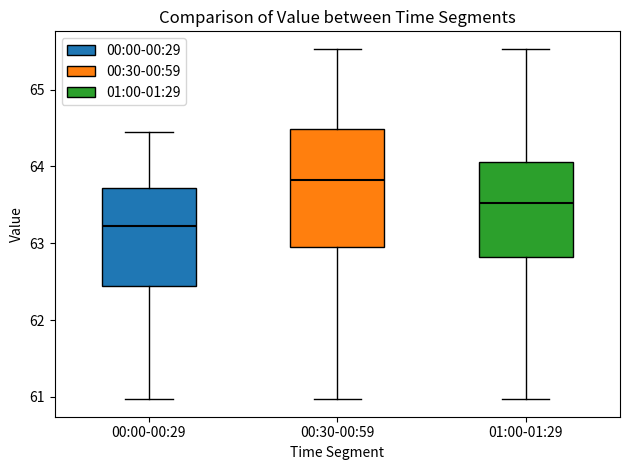

Reading left to right, read every box against the y-axis: the position of its median line, the range the box covers, and the ends of its whiskers. The values are not printed on the chart, so give them approximately, as read against the axis.

00:00-00:29: median 63.2, box 62.4 to 63.7, whiskers 61.0 to 64.5
00:30-00:59: median 63.8, box 63.0 to 64.5, whiskers 61.0 to 65.5
01:00-01:29: median 63.5, box 62.8 to 64.1, whiskers 61.0 to 65.5